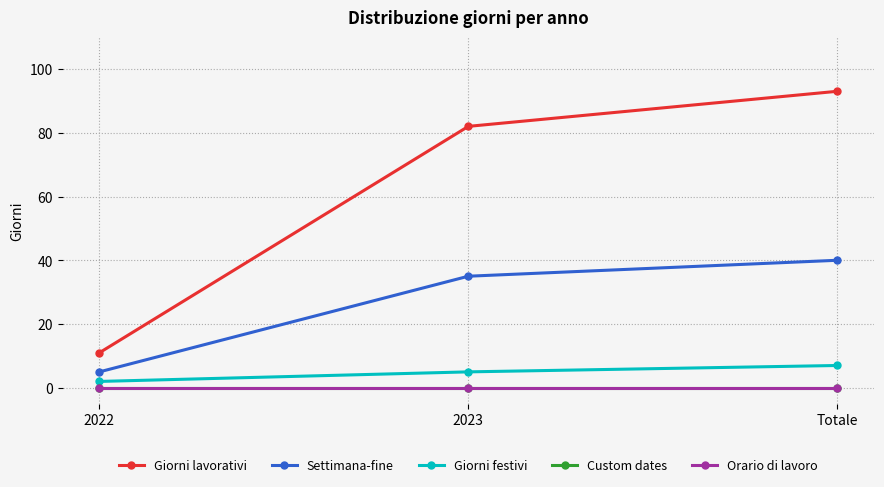

Does the chart have visible grid lines?

Yes